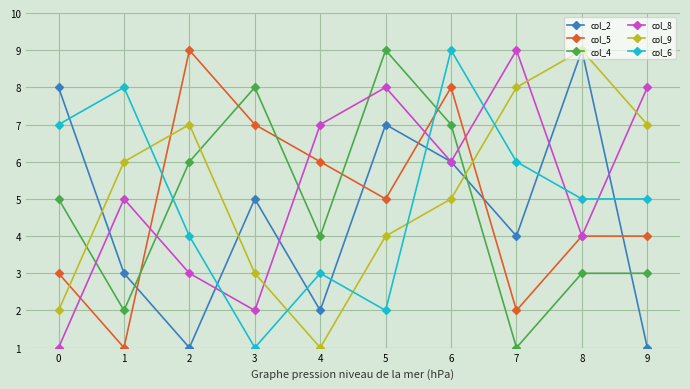

Reading right to left, extract all data points from this chart.

col_2: 1	9	4	6	7	2	5	1	3	8
col_5: 4	4	2	8	5	6	7	9	1	3
col_4: 3	3	1	7	9	4	8	6	2	5
col_8: 8	4	9	6	8	7	2	3	5	1
col_9: 7	9	8	5	4	1	3	7	6	2
col_6: 5	5	6	9	2	3	1	4	8	7